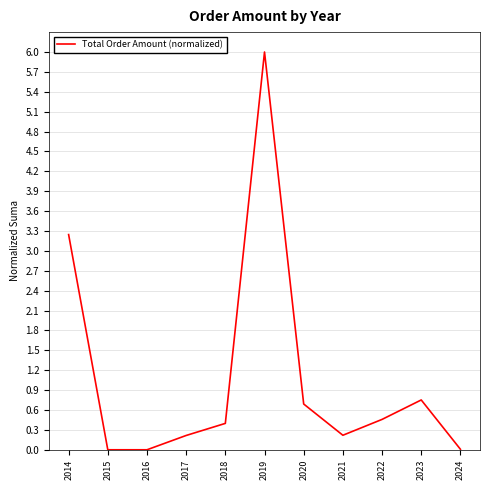

How many lines are shown in the chart?

1